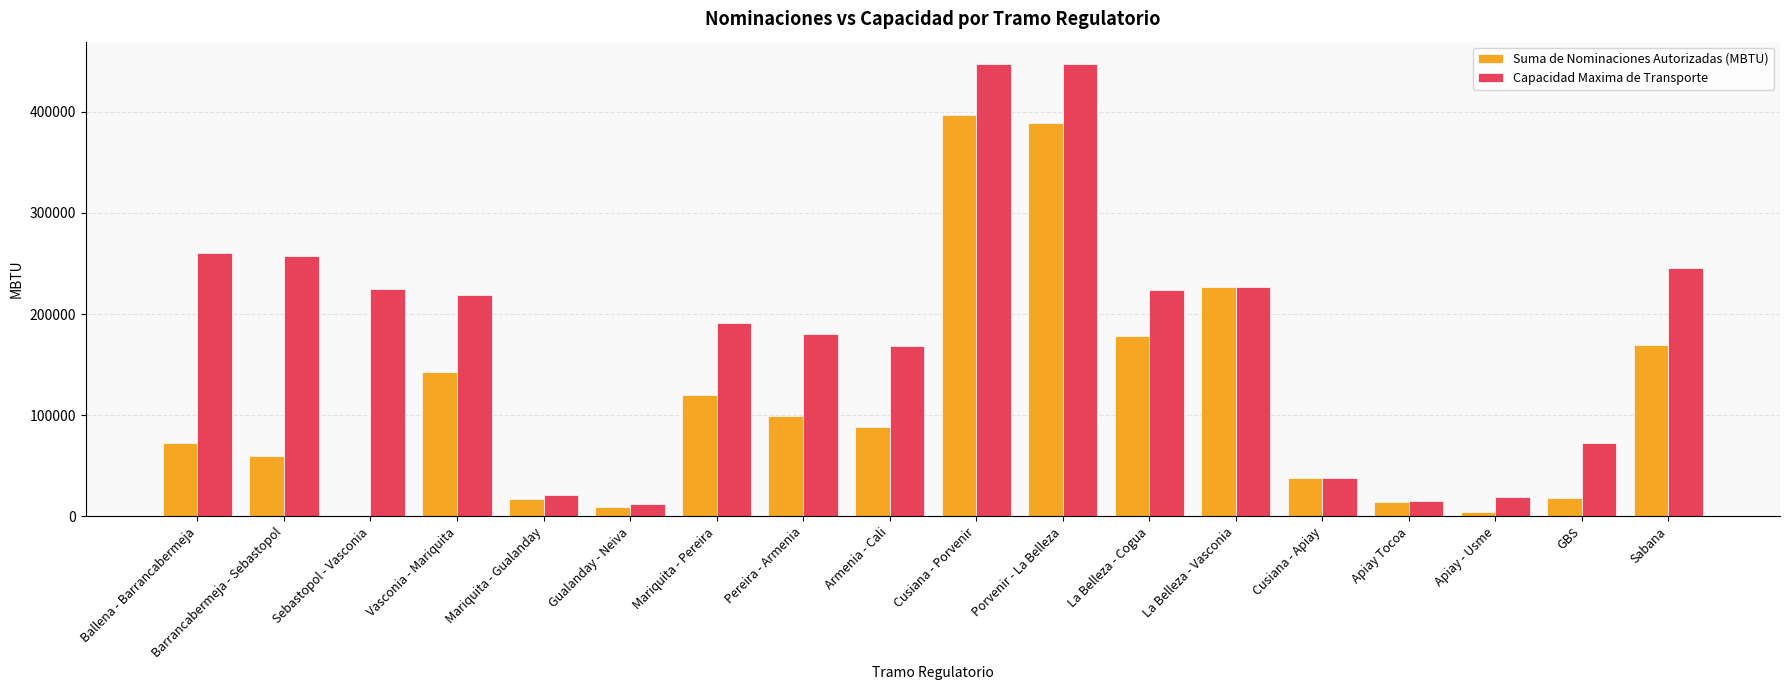

What is the sum of the Suma de Nominaciones Autorizadas (MBTU) values at Mariquita - Gualanday and Cusiana - Porvenir?

414062.0